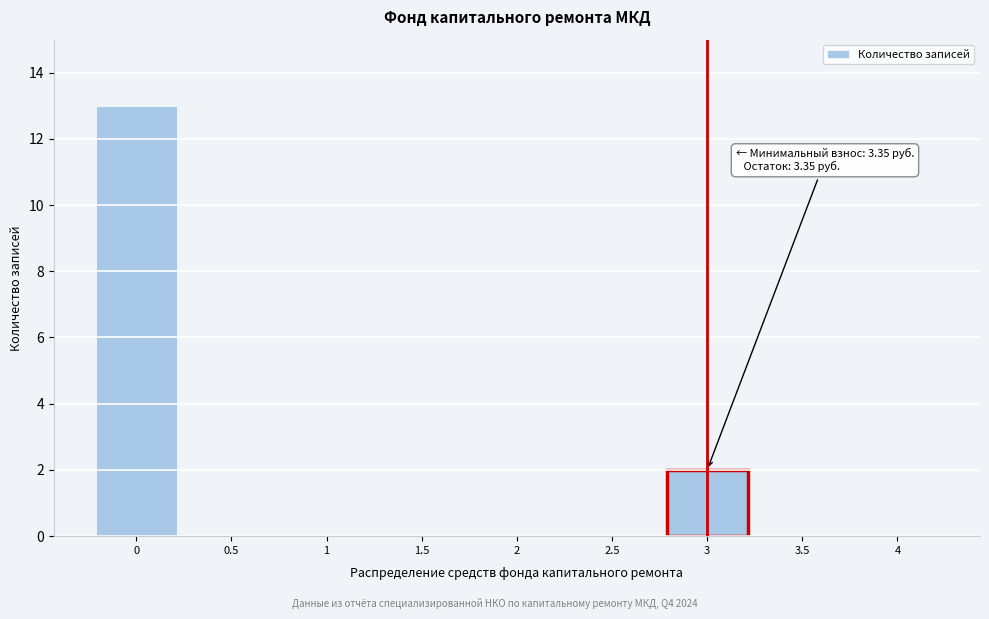

Reading left to right, list all the values displayed in this chart.

0=13	0.5=0	1=0	1.5=0	2=0	2.5=0	3=2	3.5=0	4=0